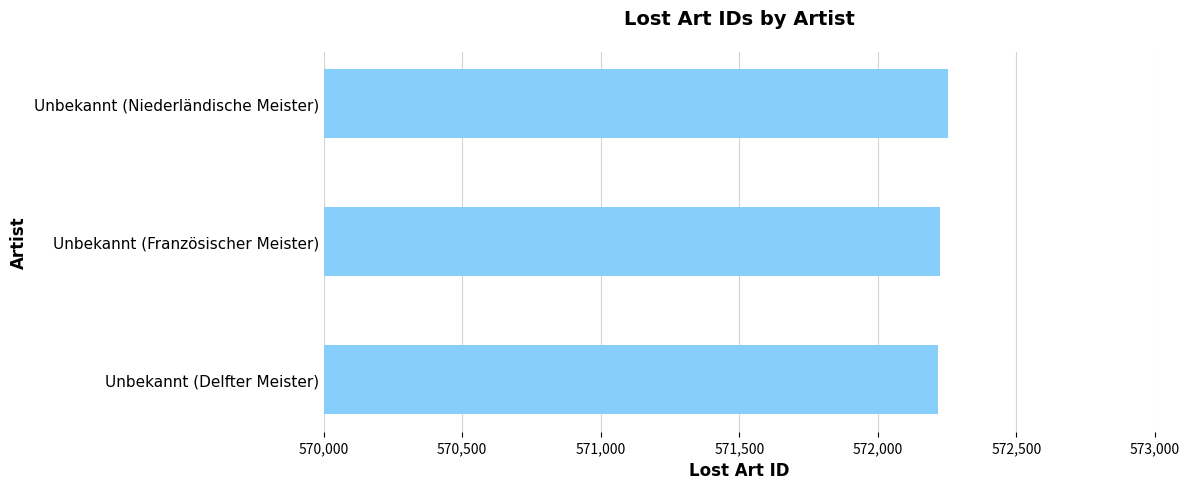

Read the value at Unbekannt (Französischer Meister).

572223